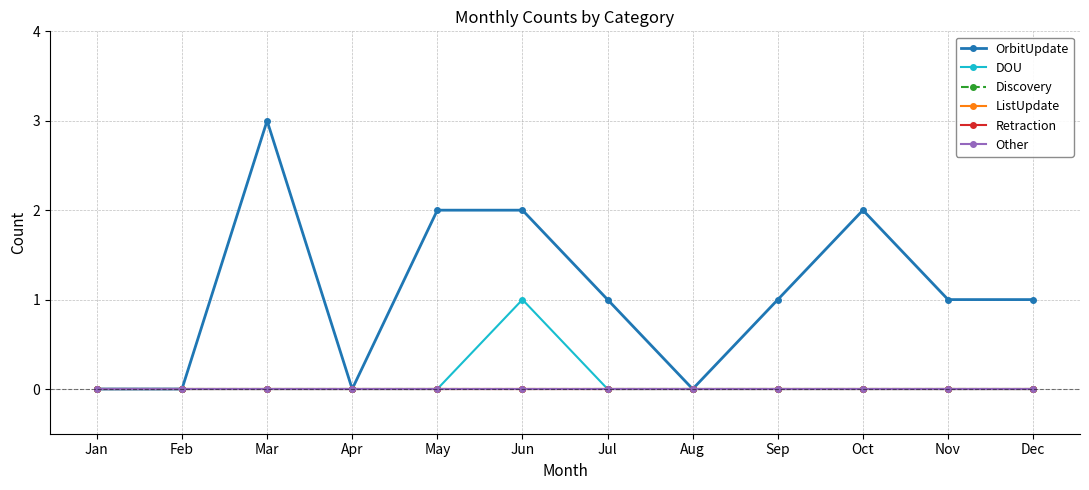

True or false: ListUpdate and OrbitUpdate intersect in this chart.

False